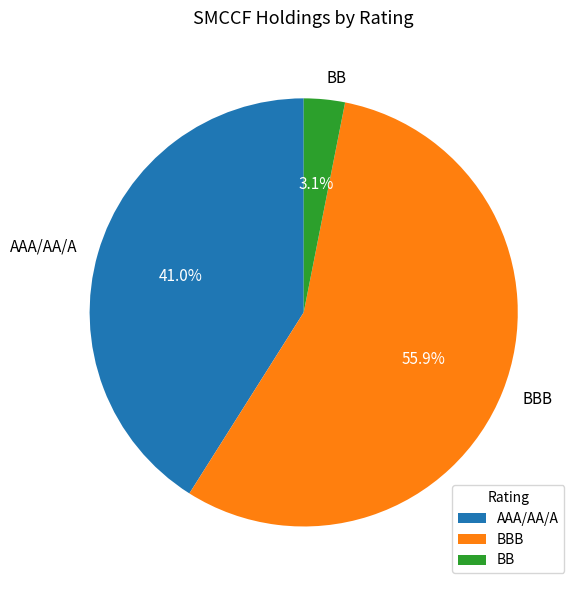

Is there any slice that represents more than half of the pie?

Yes